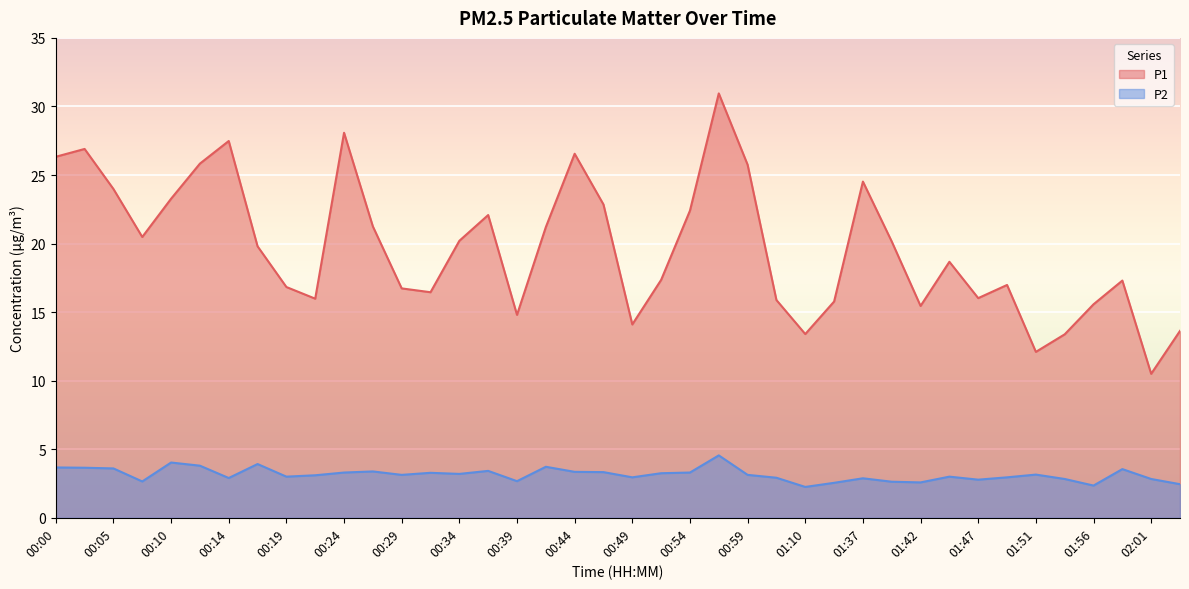

What is the label of the 7th point from the left?

00:14